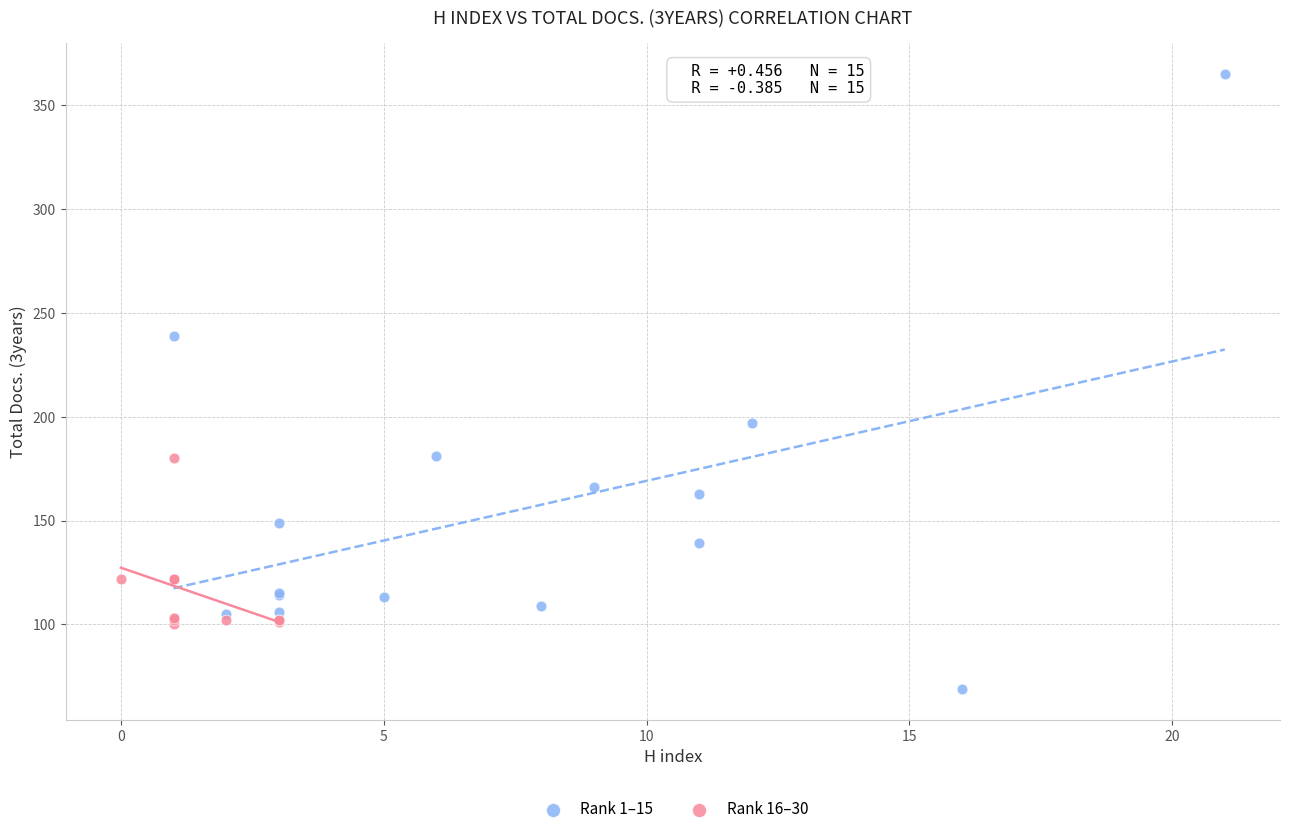

Which series contains the lowest Y value?

Rank 1–15